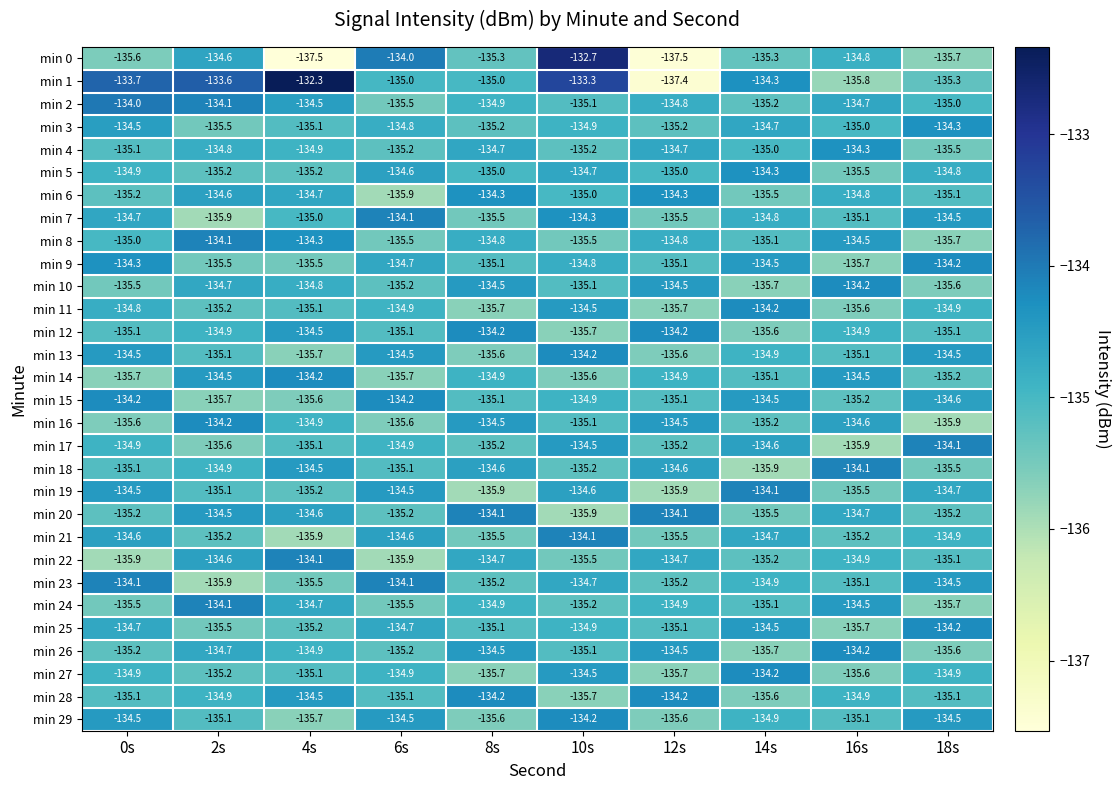

Which series changed the most between 6s and 10s?

min 1